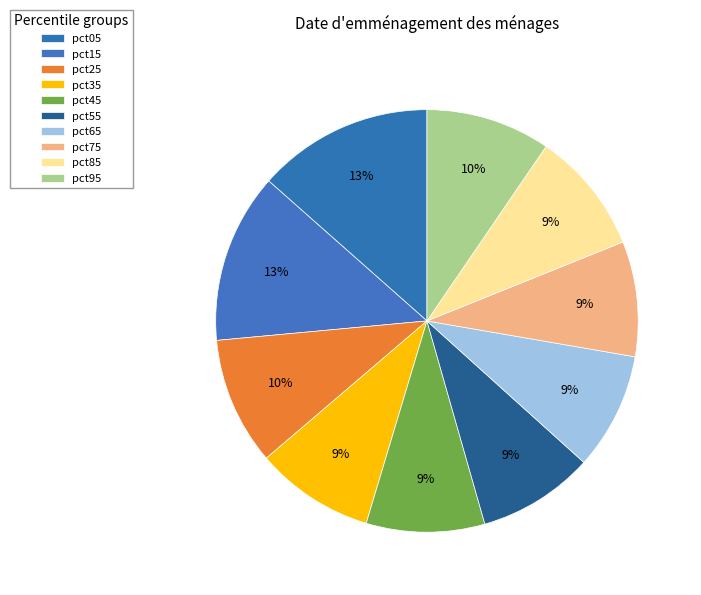

Is there a majority slice in this chart?

No